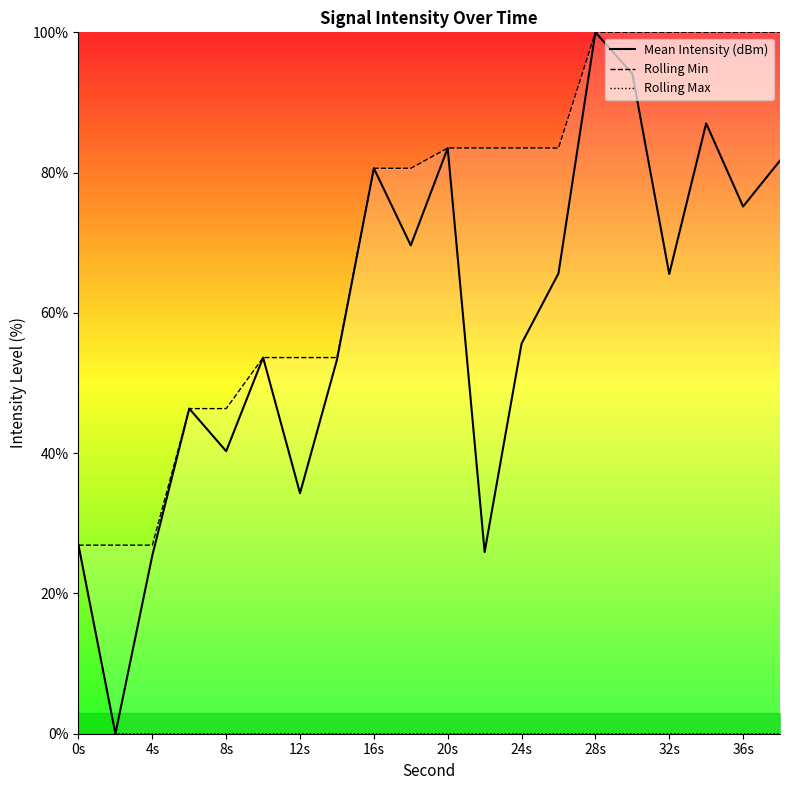

True or false: Rolling Max has more than 2 points higher than both neighbors.

False